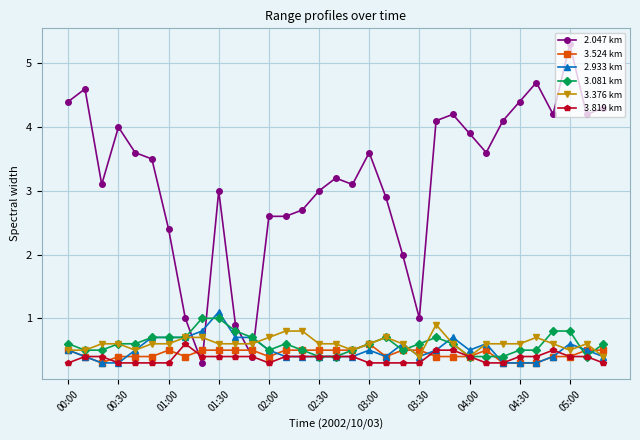

What is the value of the 3.081 km point at the 33rd from the left?

0.6